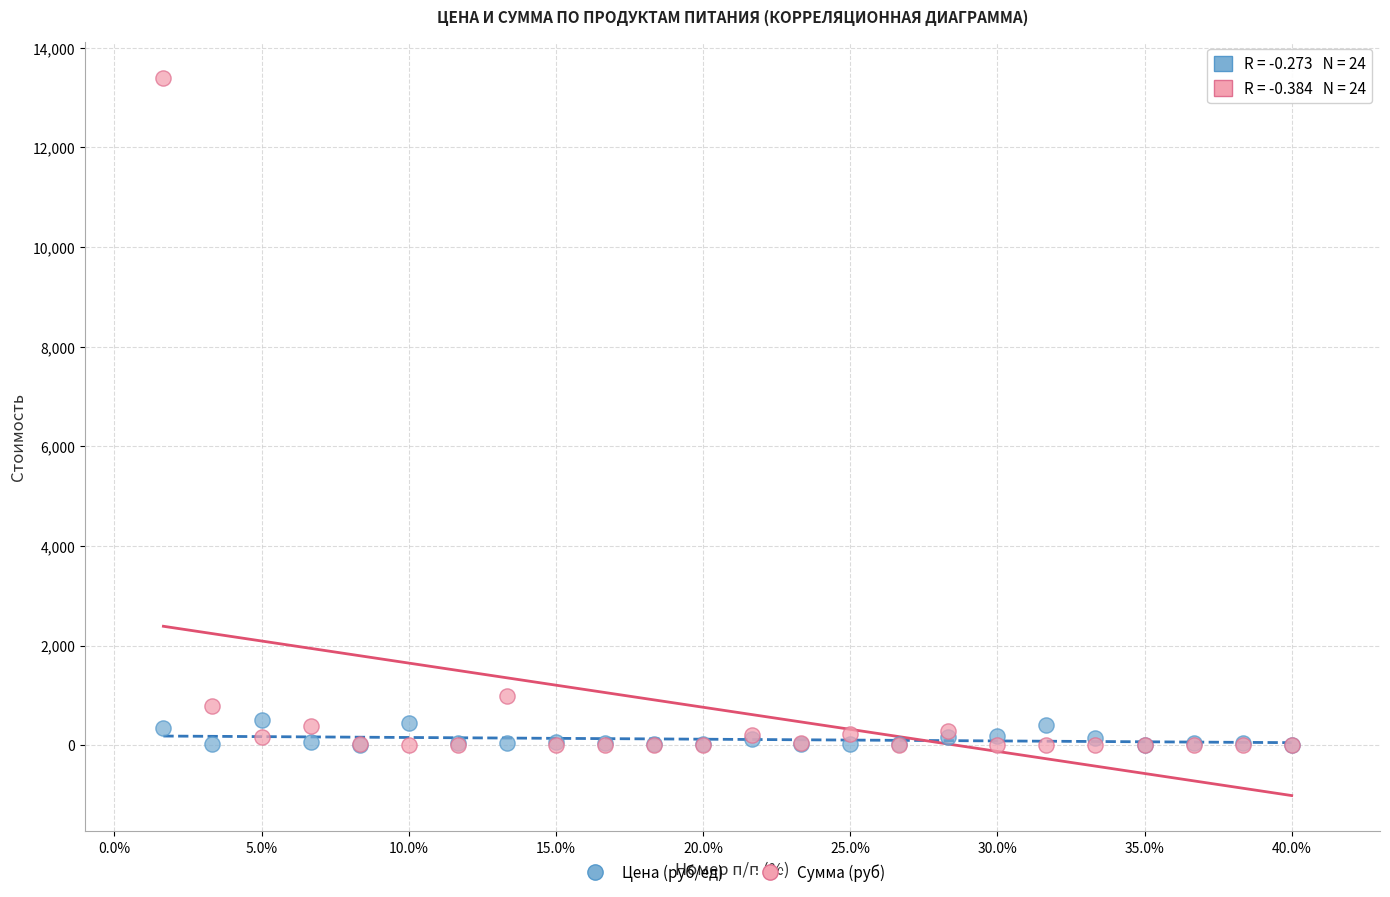

In the Сумма (руб) series, what Y value is closest to 6699?

981.4